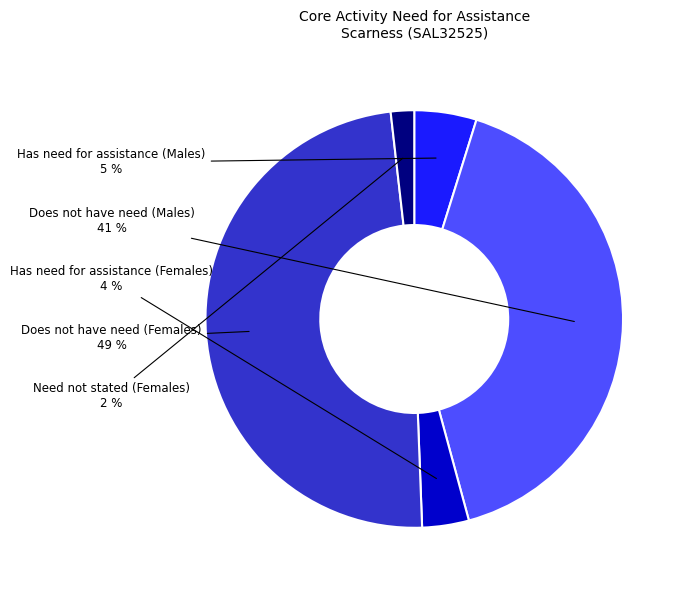

Is there a majority slice in this chart?

No